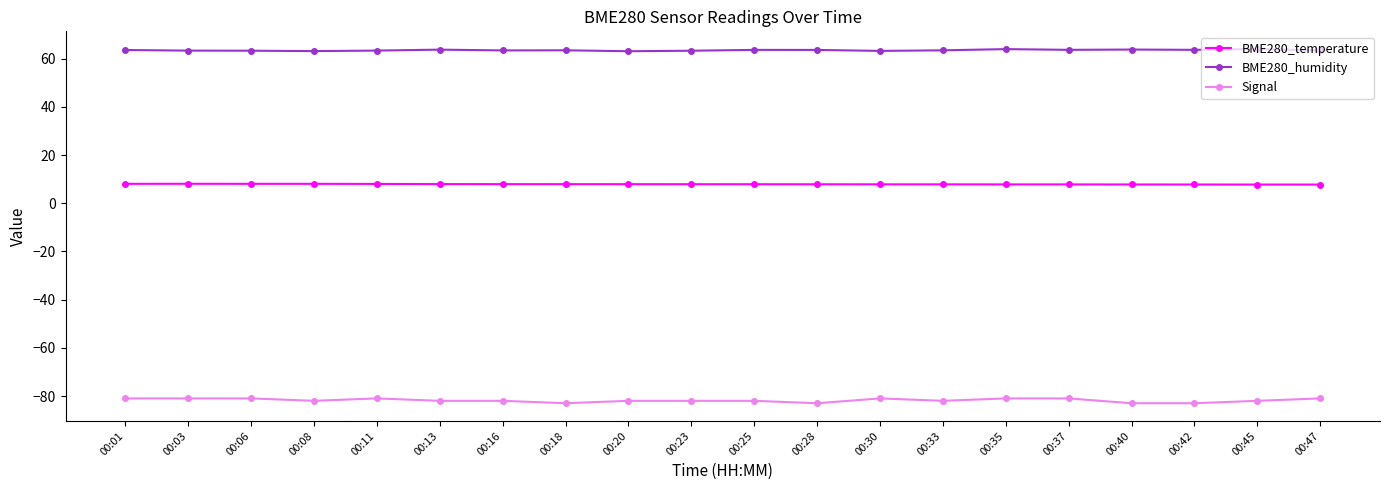

What is the minimum value shown in the chart?

-83.0